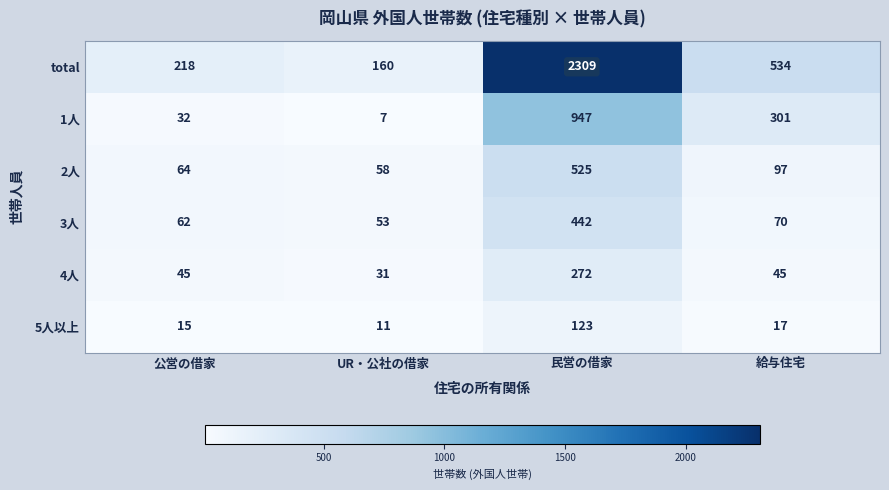

Which series has the largest total across all categories?

total